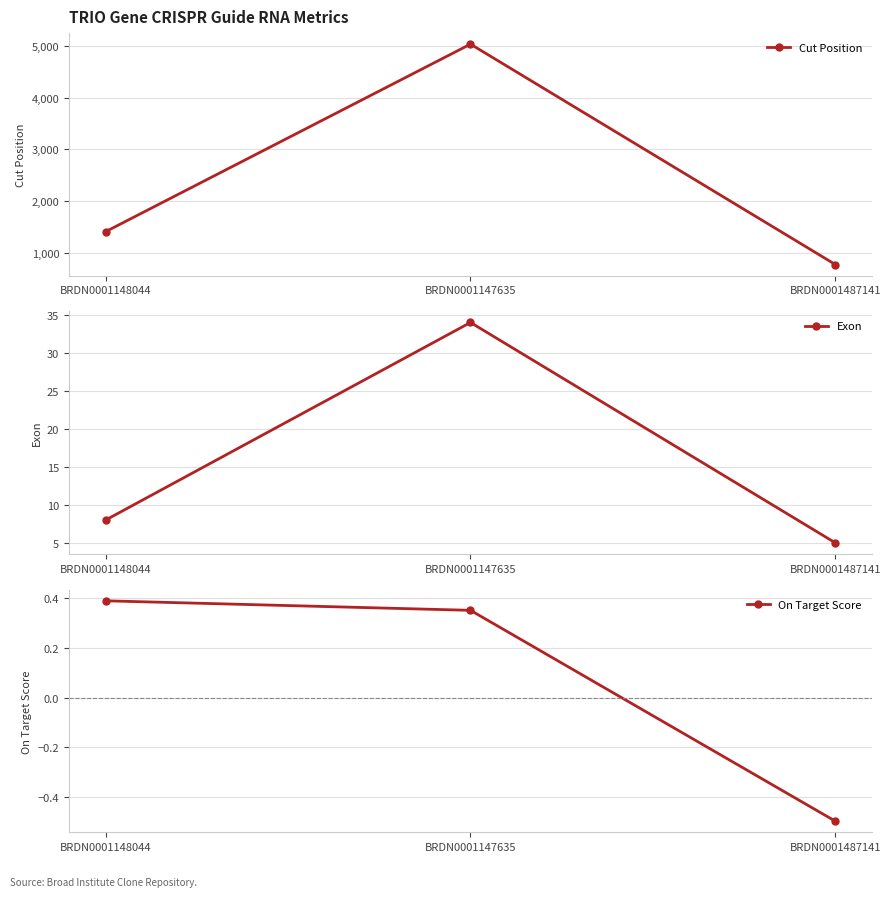

How many values in the On Target Score series exceed 0?

2